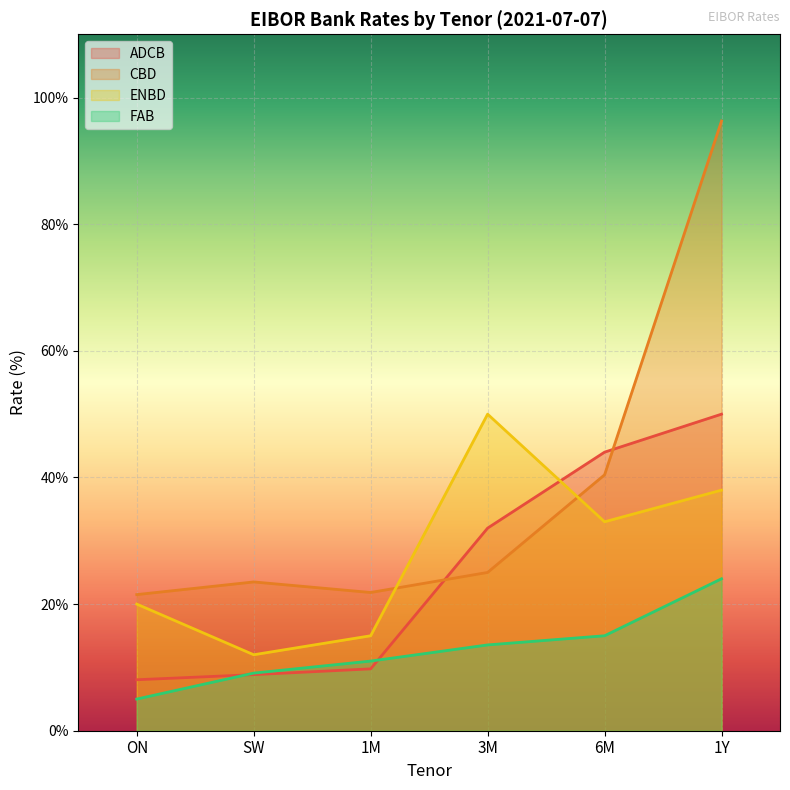

What is the total value across all series at 6M?

1.3